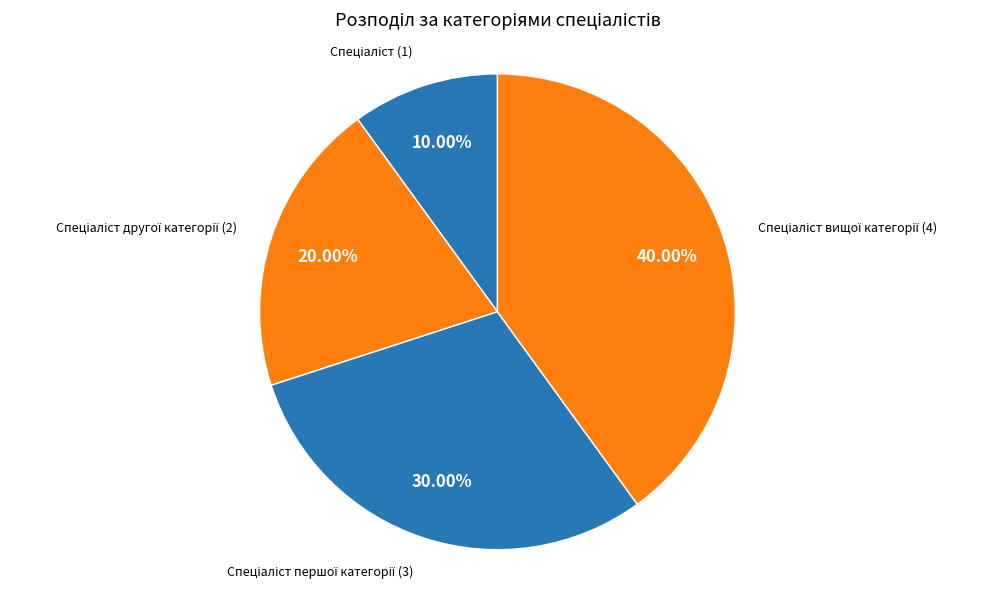

Which slice is the largest?

Спеціаліст вищої категорії